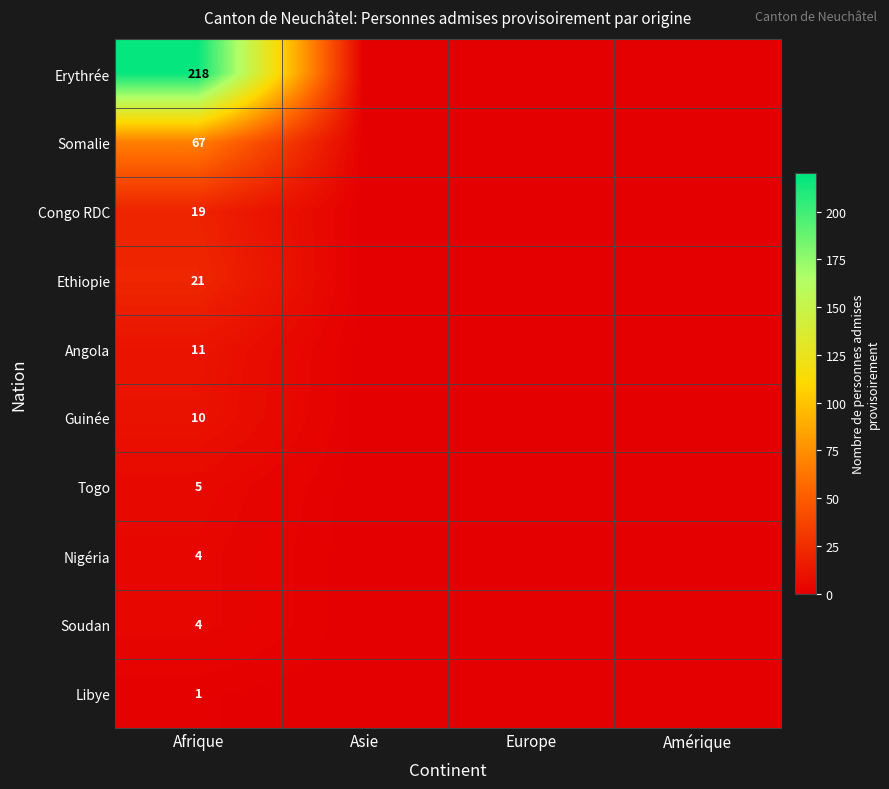

Is the value of Guinée at Afrique greater than the value of Erythrée at Afrique?

No